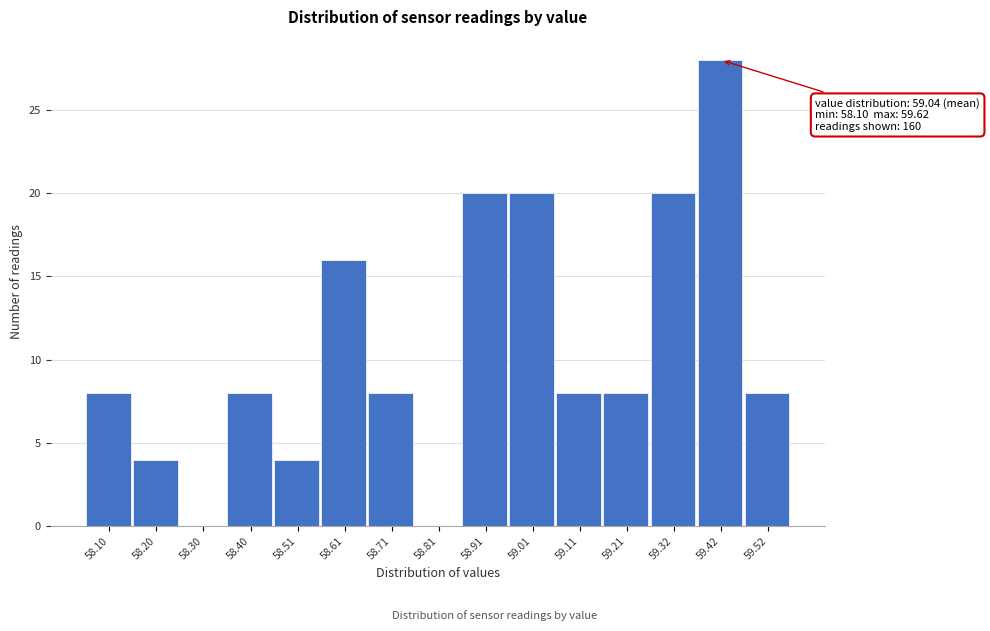

Reading left to right, extract all data points from this chart.

58.10=8	58.20=4	58.30=0	58.40=8	58.51=4	58.61=16	58.71=8	58.81=0	58.91=20	59.01=20	59.11=8	59.21=8	59.32=20	59.42=28	59.52=8